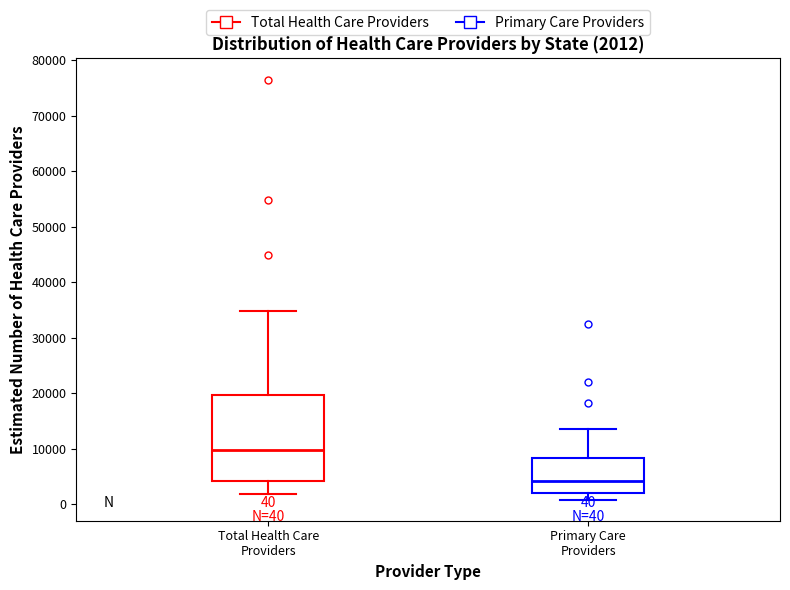

Which box's median line is the lowest?

Primary Care Providers